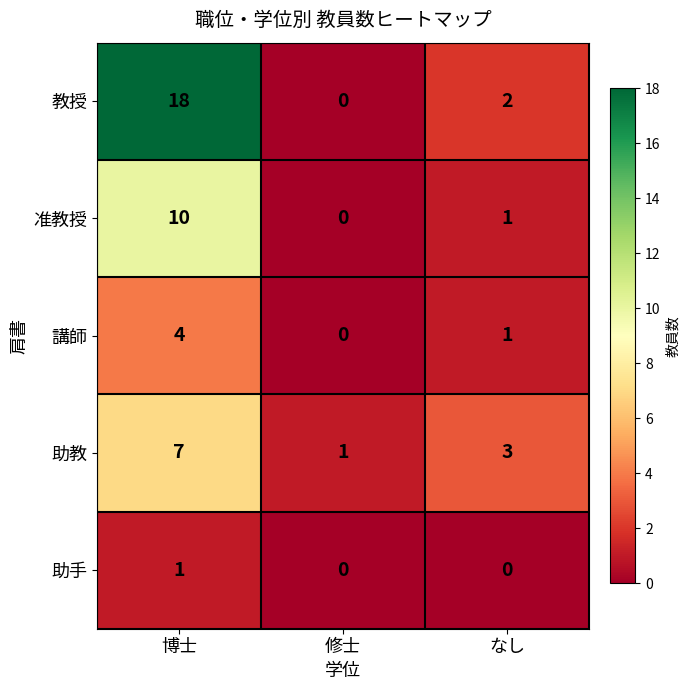

The 准教授 series shows 10 at 博士. True or false?

True